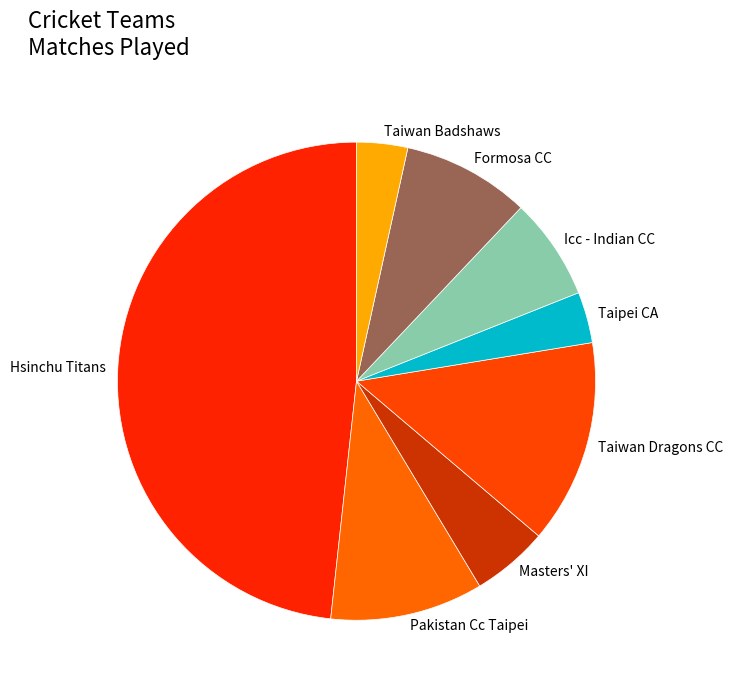

How many slices are in this pie chart?

8